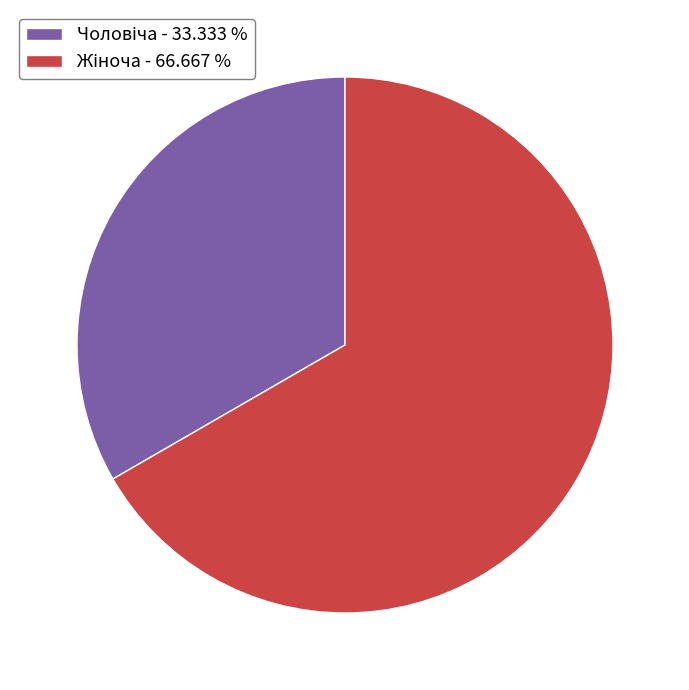

How many slices are in this pie chart?

2